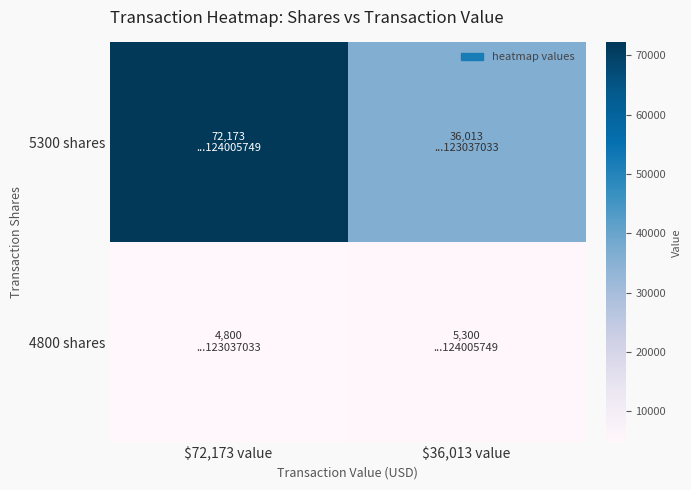

Which series changed the most between $72,173 value and $36,013 value?

5300 shares